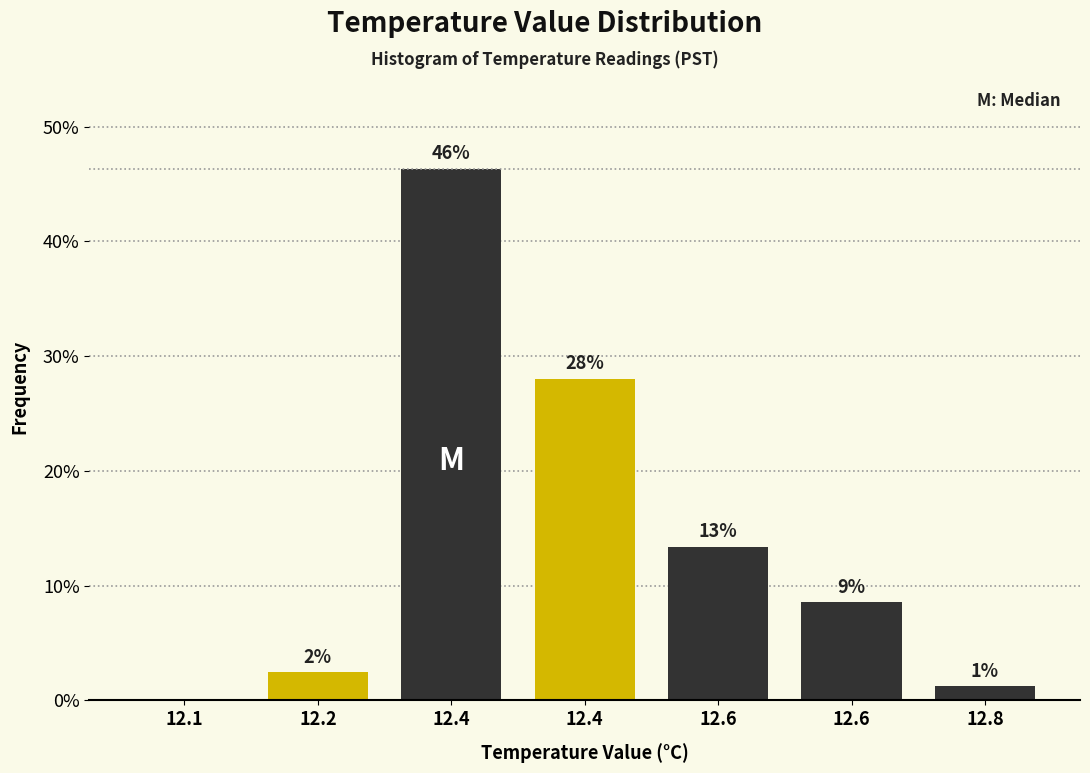

Are the bars horizontal?

No